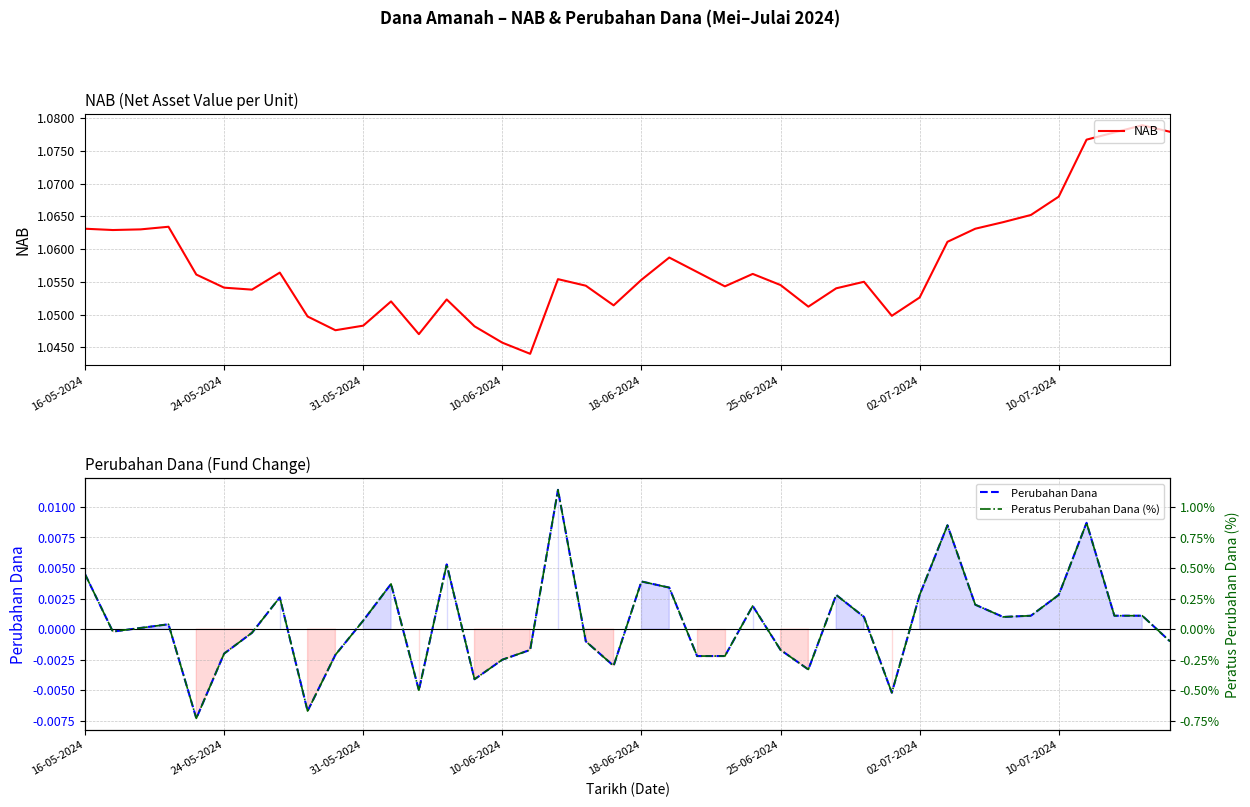

Reading left to right, transcribe all the data shown in this chart.

NAB: 1.1	1.1	1.1	1.1	1.1	1.1	1.1	1.1	1.0	1.0	1.0	1.1	1.0	1.1	1.0	1.0	1.0	1.1	1.1	1.1	1.1	1.1	1.1	1.1	1.1	1.1	1.1	1.1	1.1	1.0	1.1	1.1	1.1	1.1	1.1	1.1	1.1	1.1	1.1	1.1
Perubahan Dana: 0.0	-0.0	0.0	0.0	-0.0	-0.0	-0.0	0.0	-0.0	-0.0	0.0	0.0	-0.0	0.0	-0.0	-0.0	-0.0	0.0	-0.0	-0.0	0.0	0.0	-0.0	-0.0	0.0	-0.0	-0.0	0.0	0.0	-0.0	0.0	0.0	0.0	0.0	0.0	0.0	0.0	0.0	0.0	-0.0
Peratus Perubahan Dana (%): 0.4	-0.0	0.0	0.0	-0.7	-0.2	-0.0	0.3	-0.7	-0.2	0.1	0.4	-0.5	0.5	-0.4	-0.2	-0.2	1.1	-0.1	-0.3	0.4	0.3	-0.2	-0.2	0.2	-0.2	-0.3	0.3	0.1	-0.5	0.3	0.9	0.2	0.1	0.1	0.3	0.9	0.1	0.1	-0.1